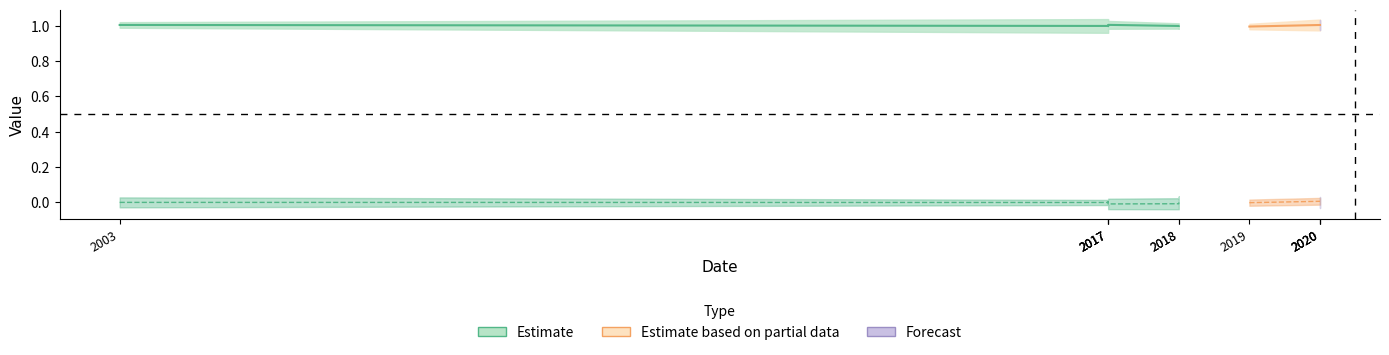

What is the sum of the public values at 2020 and 2003?

2